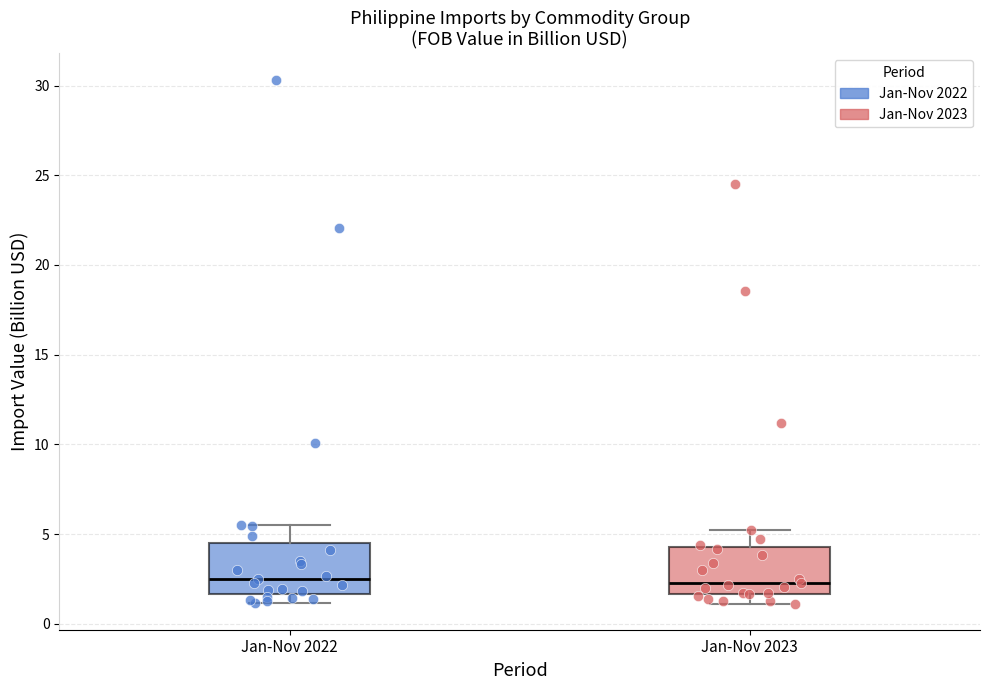

Where is the upper edge of the box for Jan-Nov 2023 on the y-axis? The values are not printed on the chart, so give them approximately, as read against the axis.

4.5